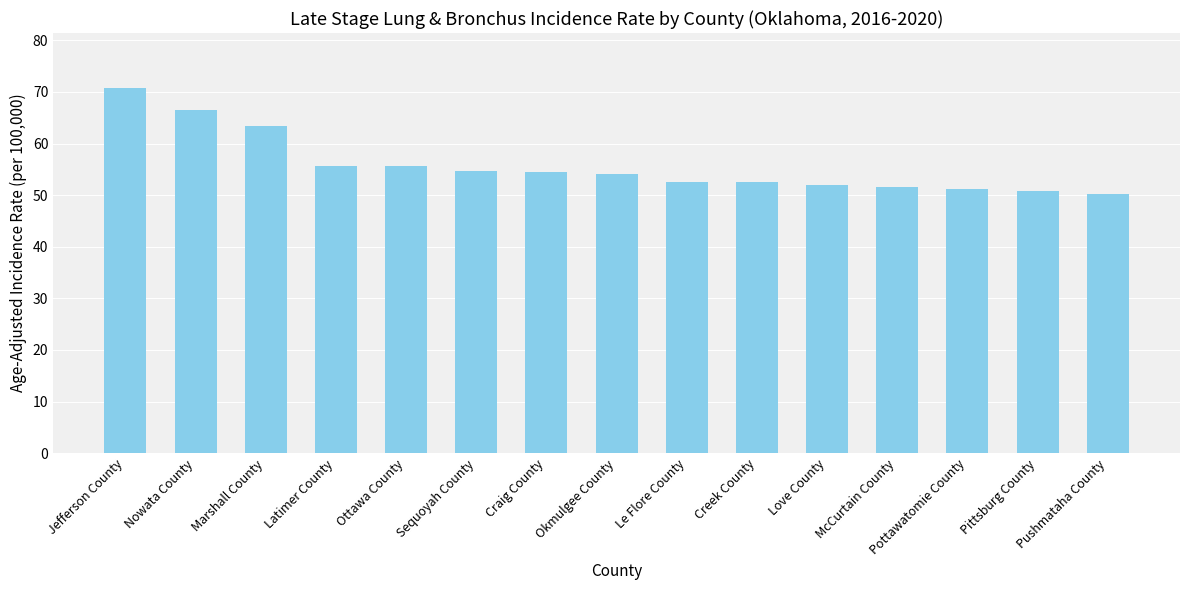

At which category does the chart reach its minimum across all series?

Pushmataha County